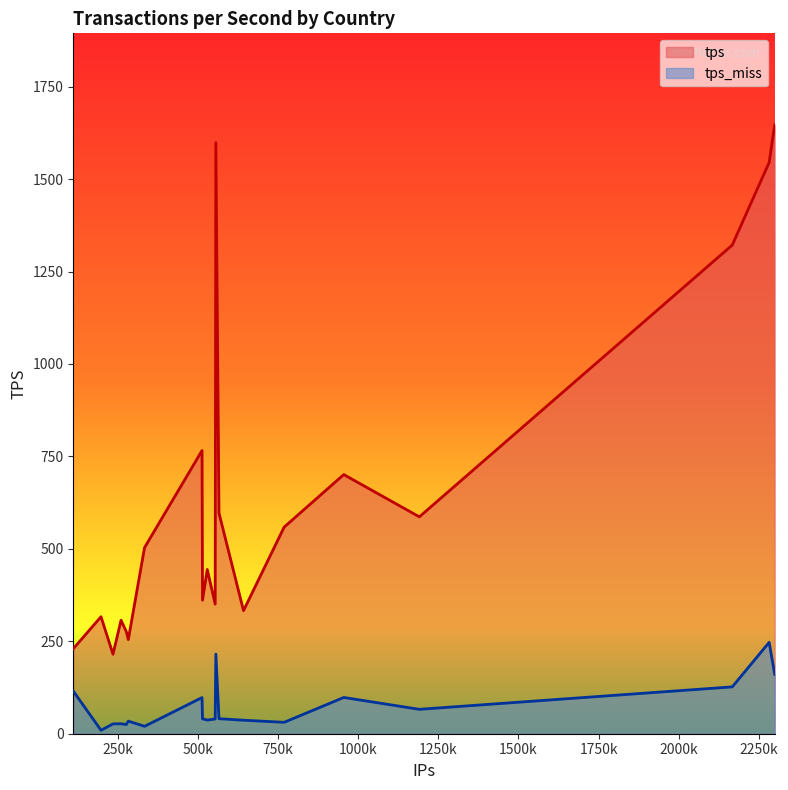

What is the maximum value for tps_miss?

247.1